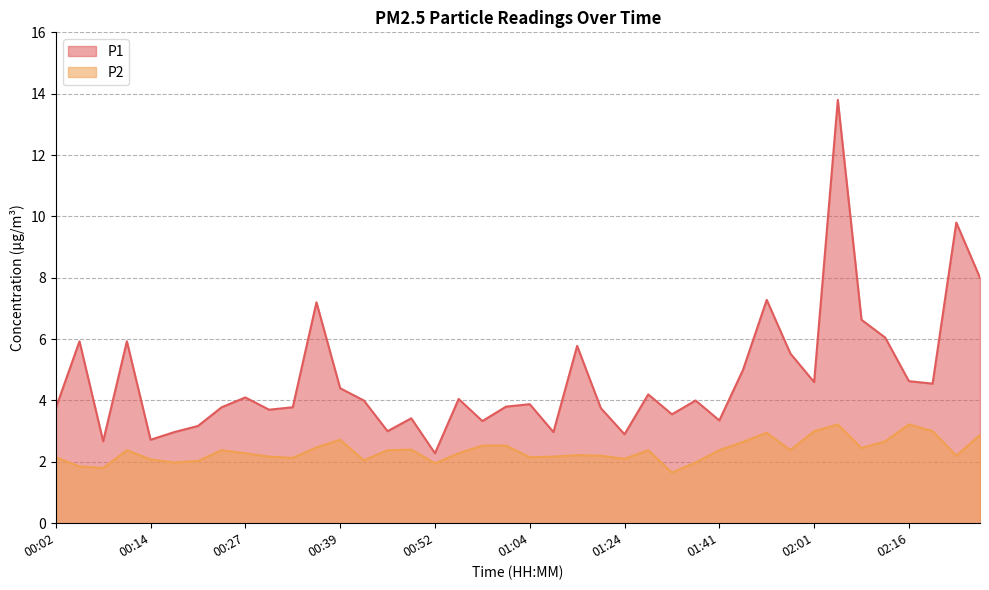

True or false: P1 and P2 cross at least once.

False